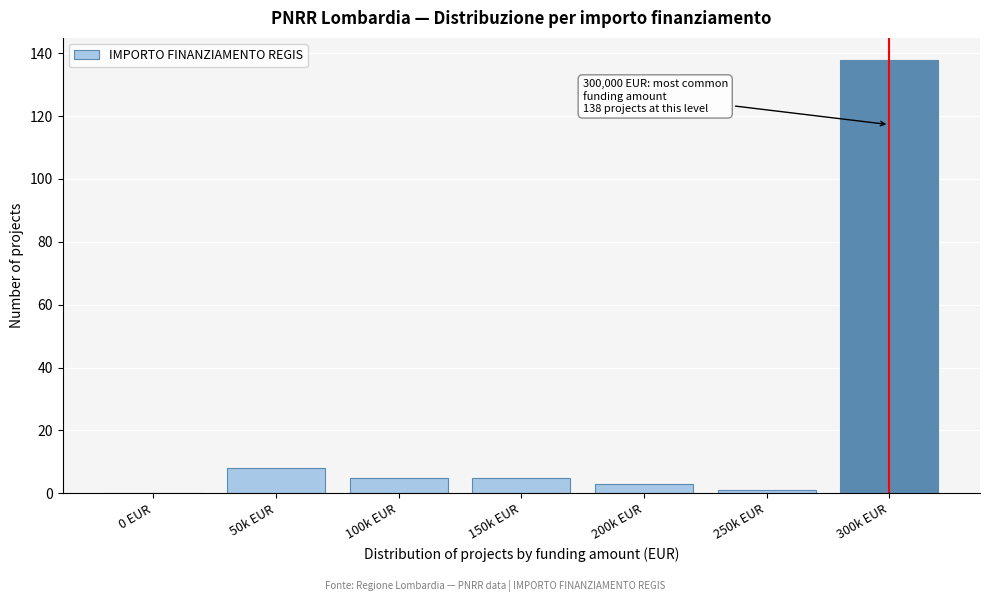

Reading right to left, transcribe all the data shown in this chart.

300k EUR=138	250k EUR=1	200k EUR=3	150k EUR=5	100k EUR=5	50k EUR=8	0 EUR=0